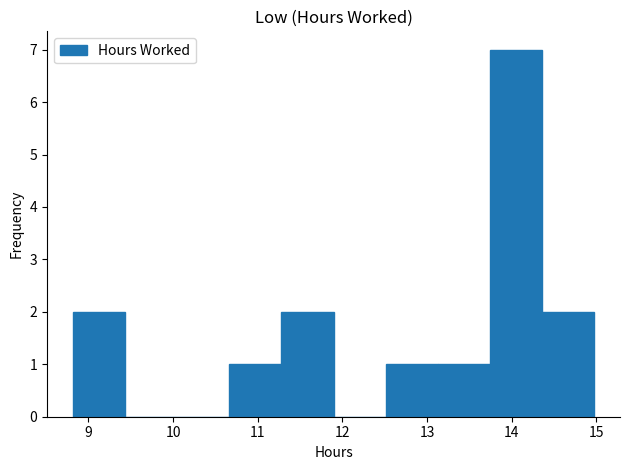

Reading left to right, transcribe this chart: for each bar, give the range it covers on the x-axis and its height. Neither the bar edges nor the heights are printed on the chart, so give them approximately, as read against the axes.

8.8 to 9.4: 2
9.4 to 10.1: 0
10.1 to 10.7: 0
10.7 to 11.3: 1
11.3 to 11.9: 2
11.9 to 12.5: 0
12.5 to 13.1: 1
13.1 to 13.7: 1
13.7 to 14.4: 7
14.4 to 15.0: 2